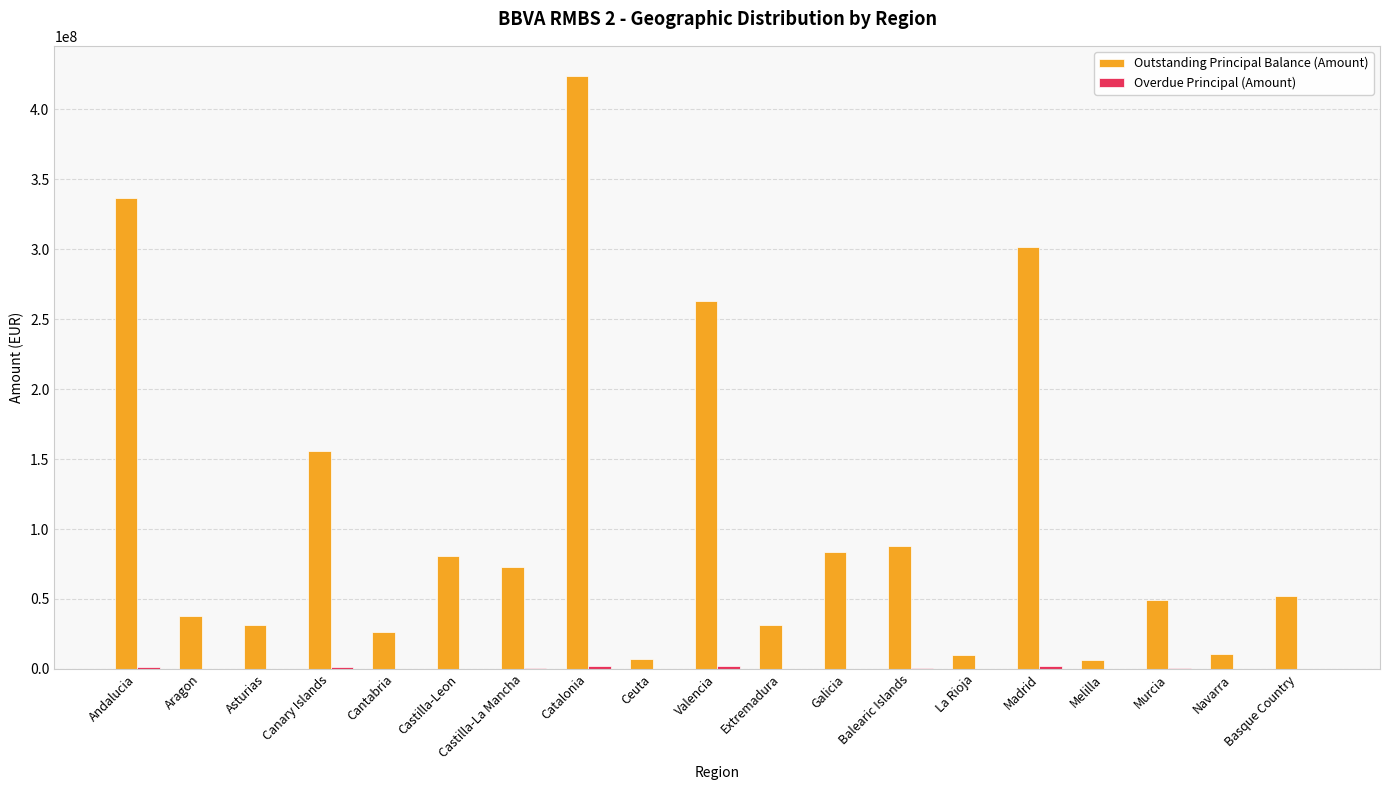

Between Ceuta and Madrid, which series saw the biggest shift?

Outstanding Principal Balance (Amount)